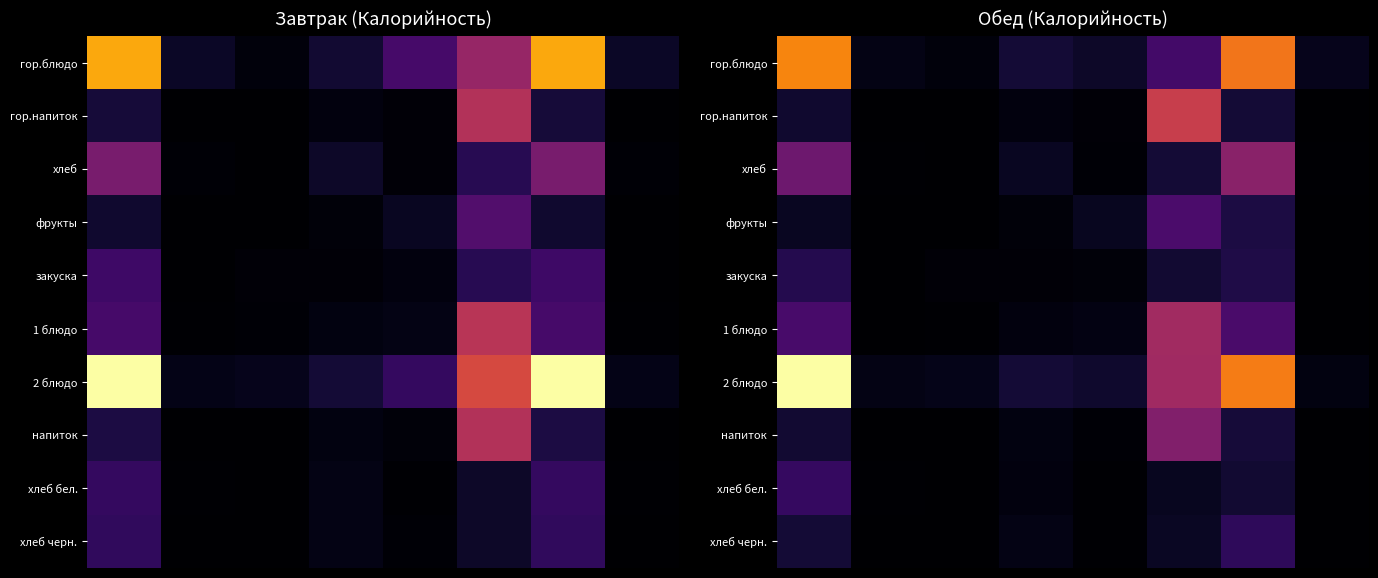

At how many categories does at least one series exceed 415?

1